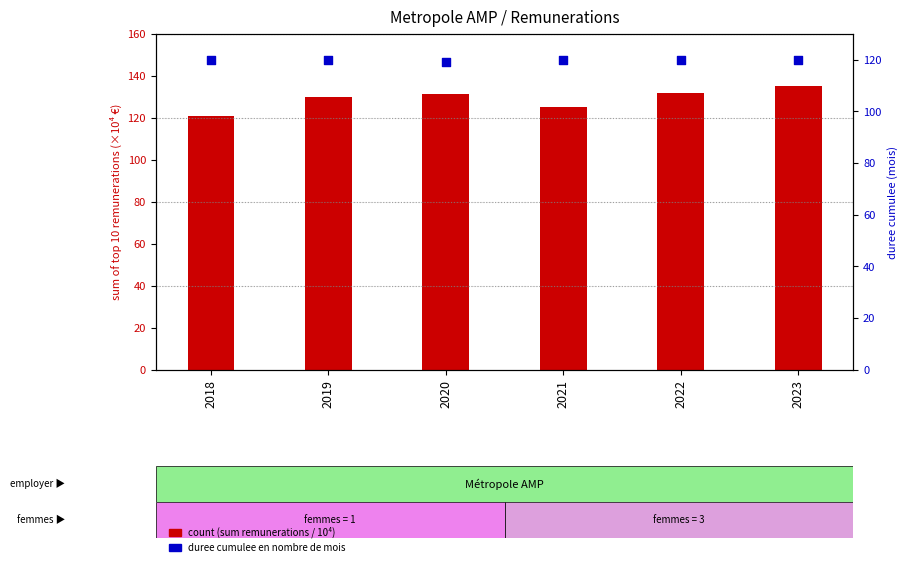

What is the total value across all series at 2020?

250.3